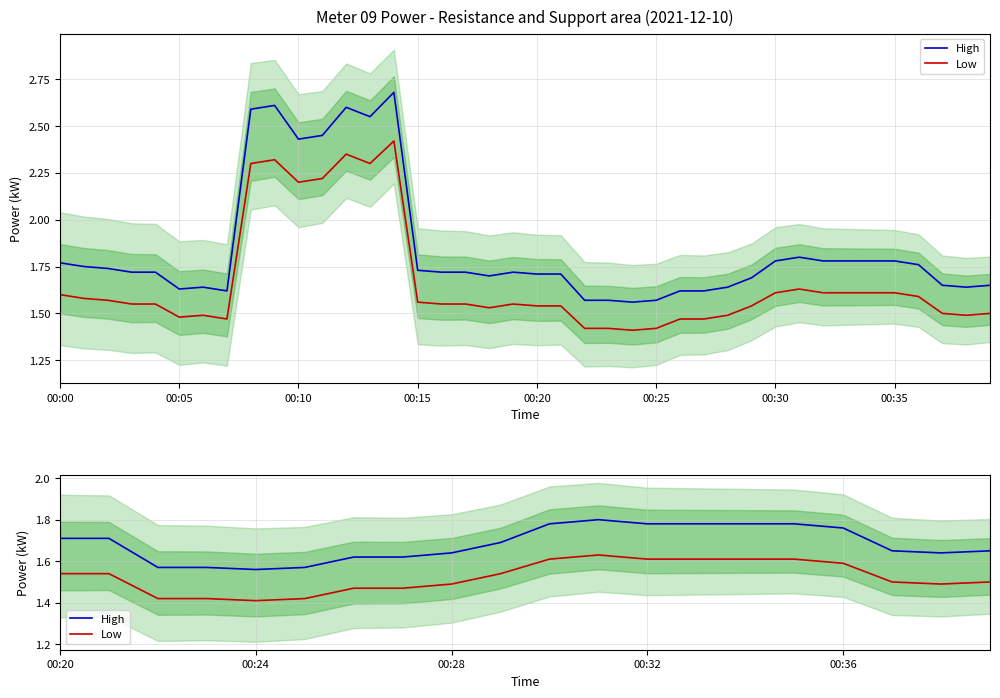

Is it true that Low equals 0.4 at 00:25?

False